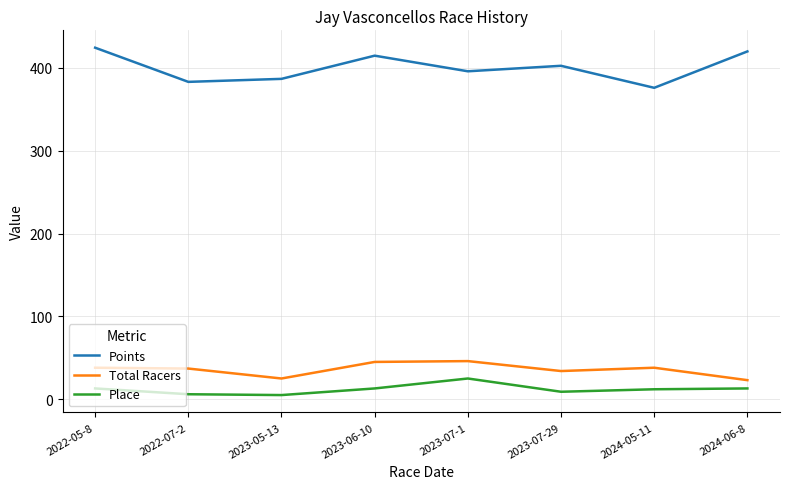

Which series has the largest total across all categories?

Points